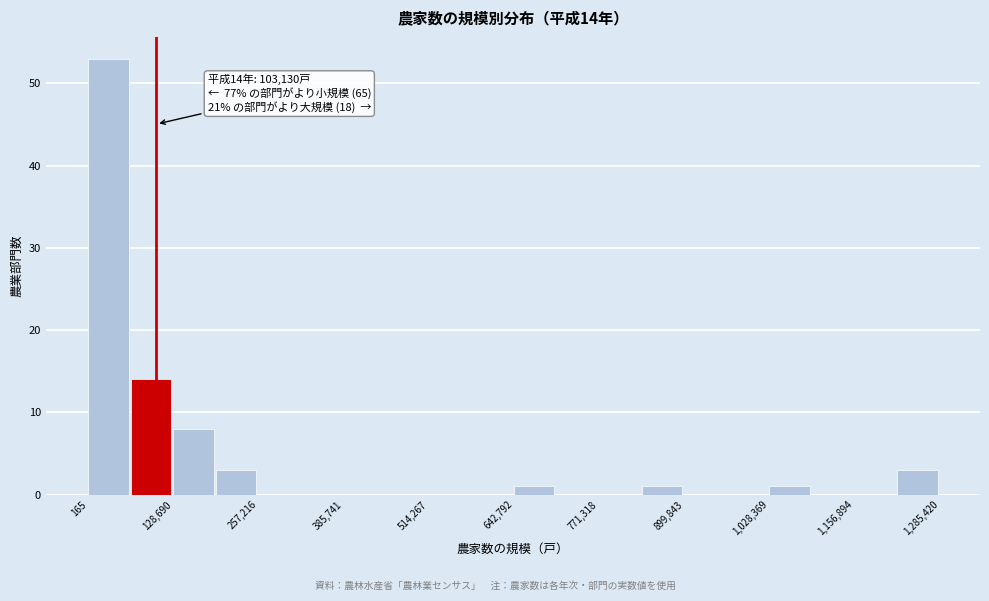

Read against the x-axis, roughly where is the centre of the tallest bar?

40000